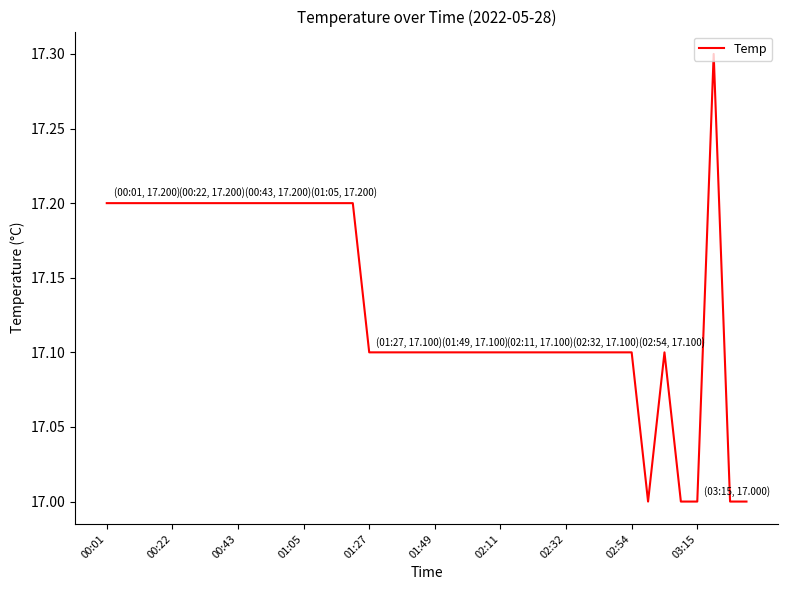

What is the difference between the maximum and minimum values?

0.3